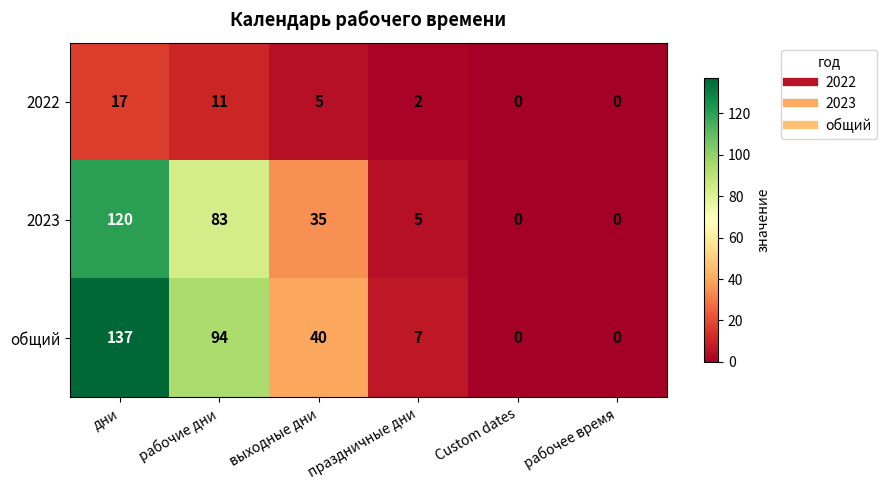

Which series has the widest spread of values?

общий